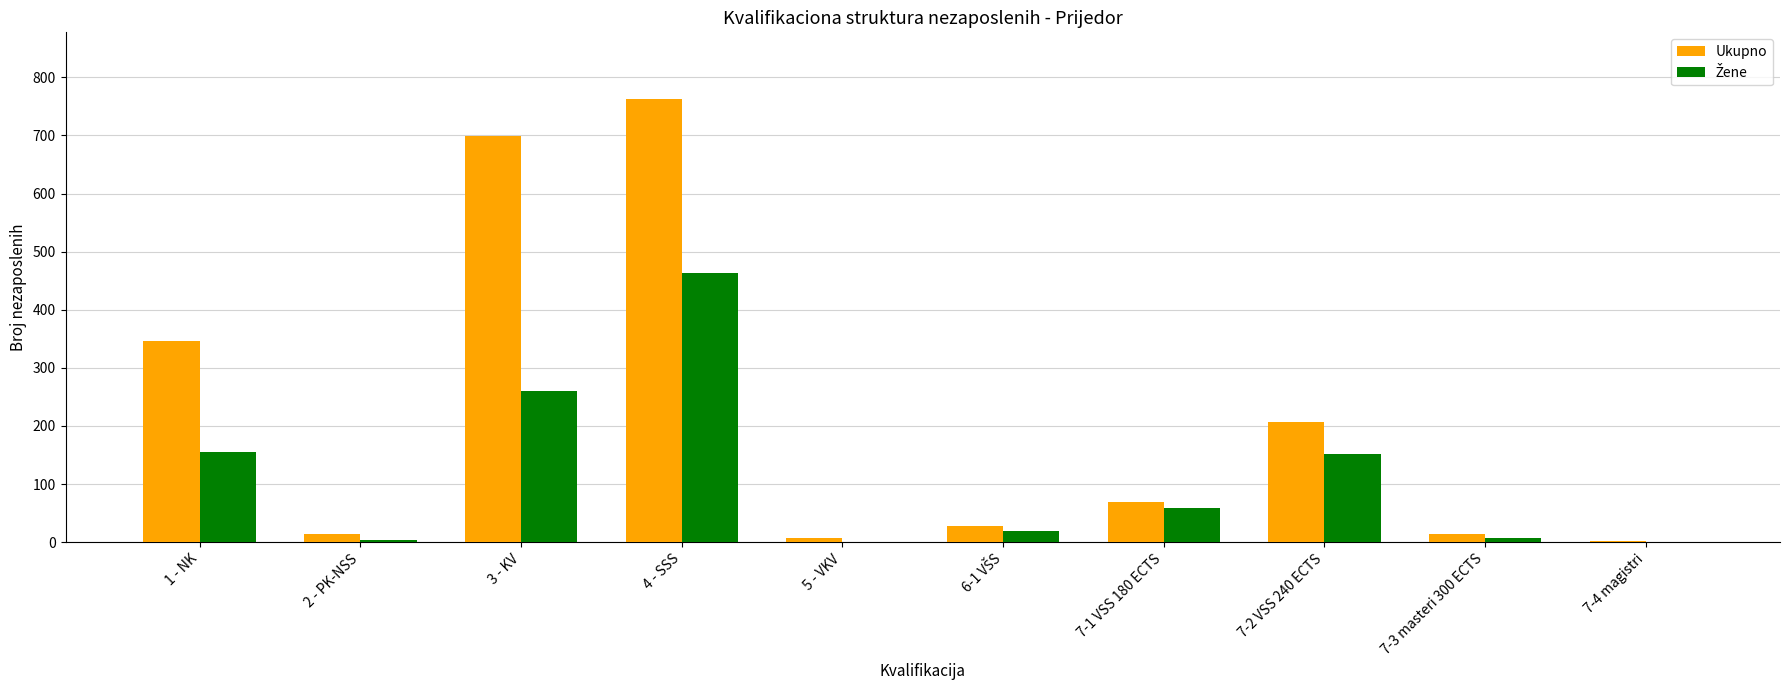

Does the chart contain stacked bars?

No